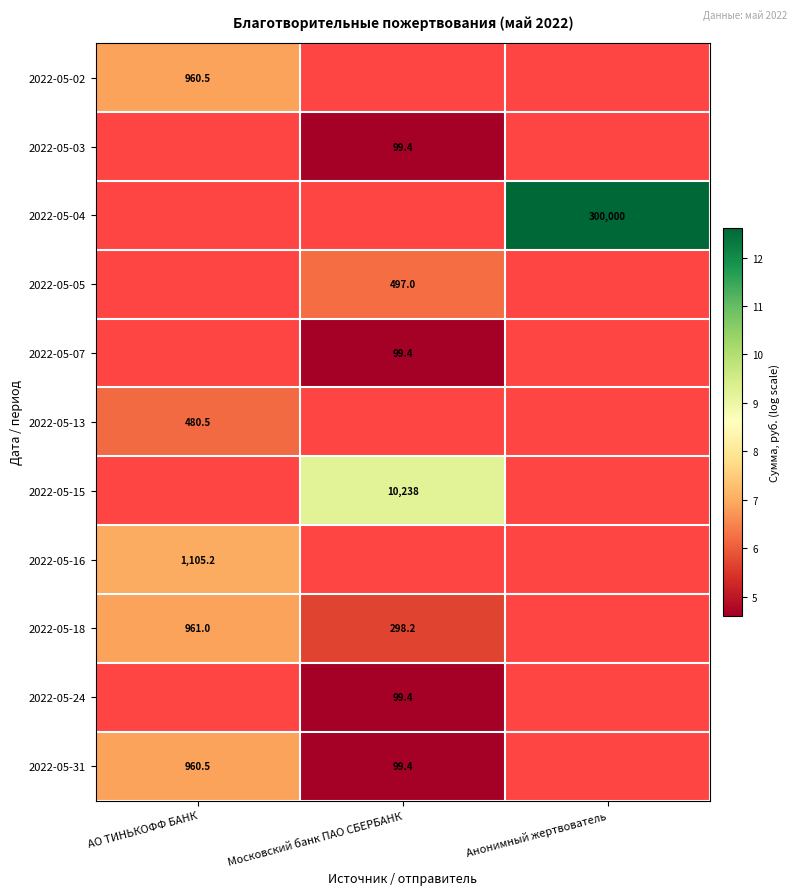

Rank the categories by 2022-05-02 value from highest to lowest.

АО ТИНЬКОФФ БАНК, Московский банк ПАО СБЕРБАНК, Анонимный жертвователь